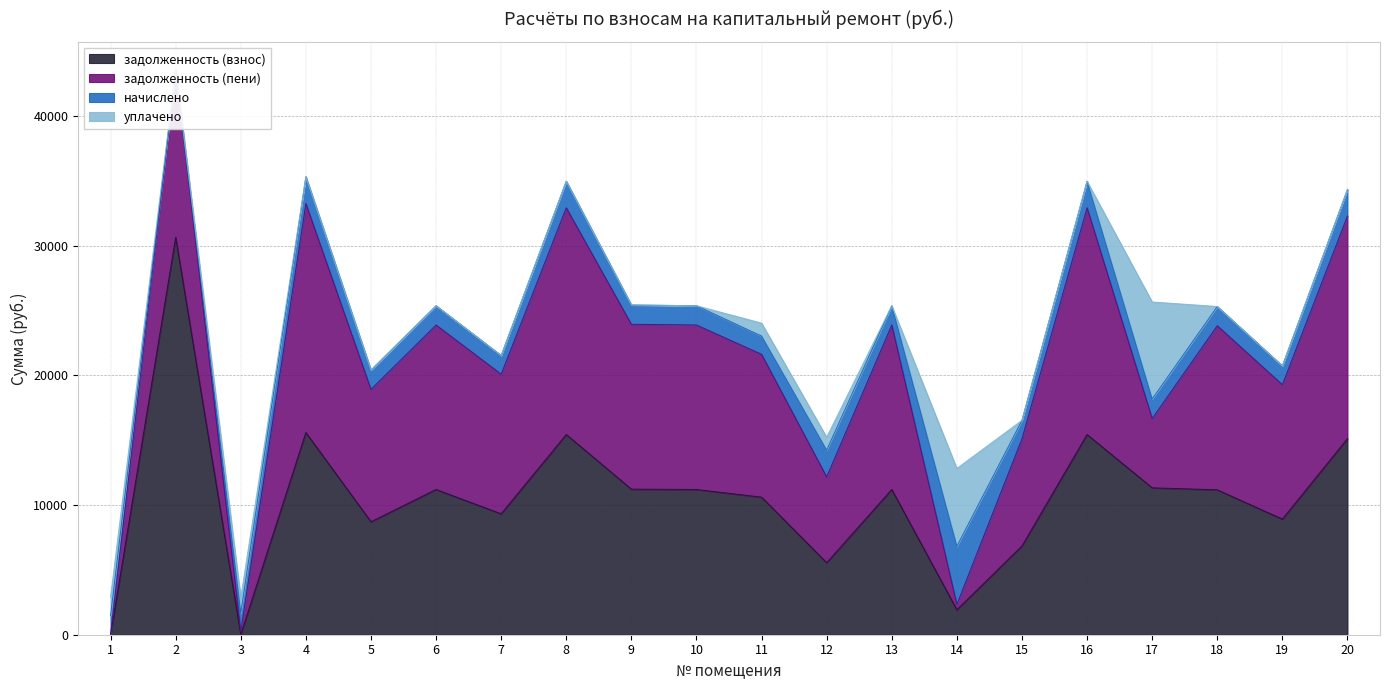

Reading left to right, what are all the values shown in this chart?

задолженность (взнос): 1=0.0	2=30636.2	3=21.5	4=15587.8	5=8709.8	6=11196.5	7=9322.9	8=15433.7	9=11222.2	10=11196.5	11=10605.8	12=5552.3	13=11196.5	14=1926.1	15=6841.2	16=15433.7	17=11324.9	18=11170.8	19=8914.0	20=15118.7
задолженность (пени): 1=0.0	2=12883.3	3=234.5	4=17652.8	5=10199.9	6=12679.7	7=10762.0	8=17478.3	9=12708.8	10=12679.7	11=11010.9	12=6613.9	13=12679.7	14=409.0	15=8263.3	16=17478.3	17=5343.2	18=12650.7	19=10359.9	20=17163.3
начислено: 1=1459.4	2=-17752.9	3=1408.4	4=2065.0	5=1490.1	6=1483.3	7=1439.0	8=2044.6	9=1486.7	10=1483.3	11=1405.0	12=2061.6	13=1483.3	14=4482.8	15=1422.1	16=2044.6	17=1500.3	18=1479.9	19=1445.9	20=2044.6
уплачено: 1=1452.8	2=0.0	3=1195.4	4=0.0	5=0.0	6=0.0	7=0.0	8=0.0	9=0.0	10=0.0	11=1000.0	12=1000.0	13=0.0	14=6000.0	15=0.0	16=0.0	17=7482.0	18=0.0	19=0.0	20=0.0